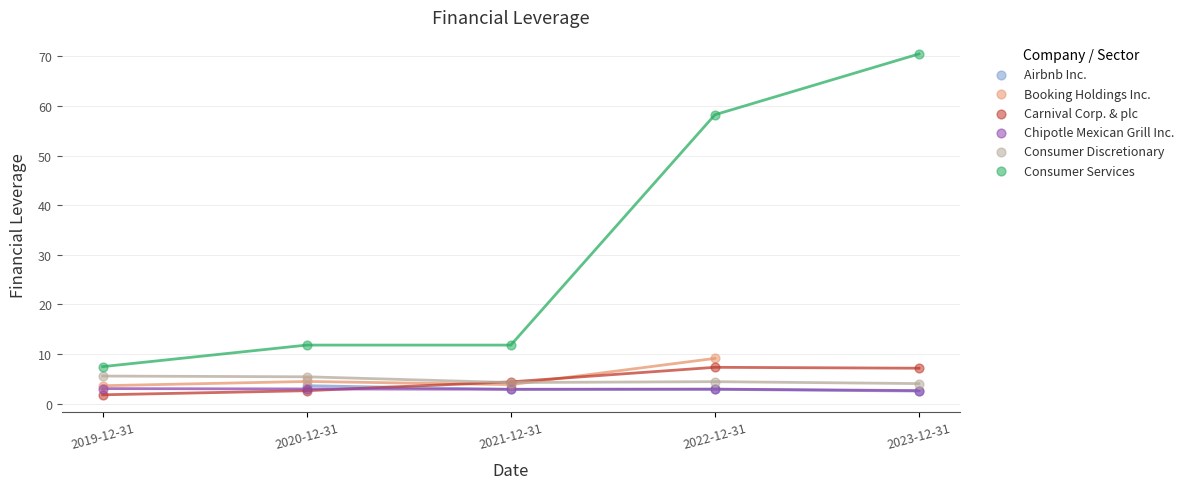

Which series contains the lowest Y value?

Carnival Corp. & plc